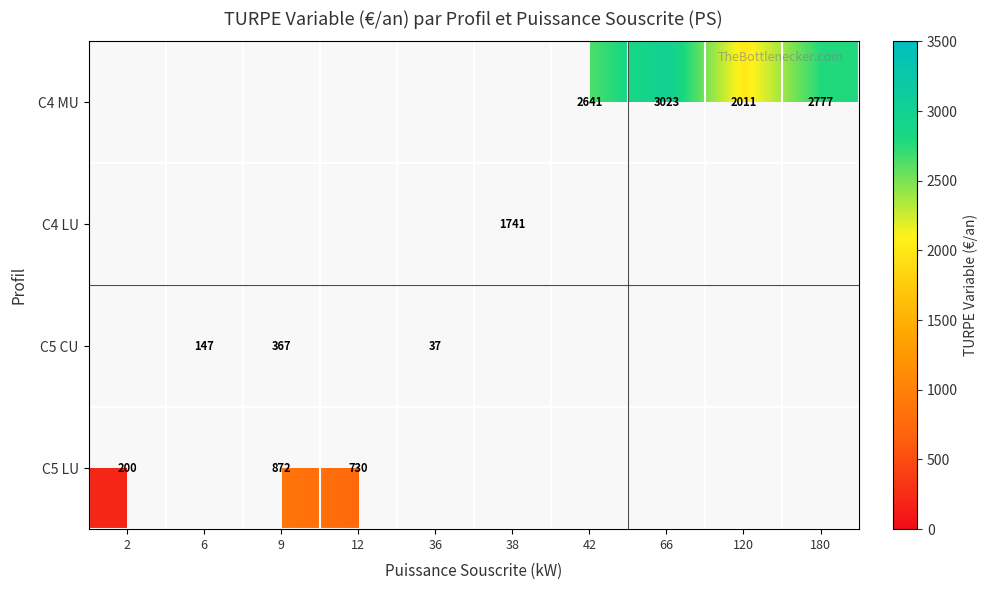

Where is C5 LU nearest to the value 535?

12